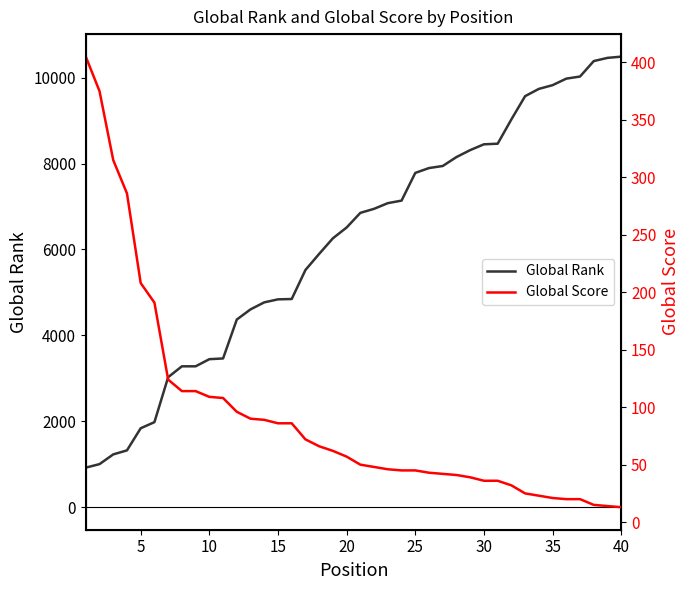

Which series has the widest spread of values?

Global Rank